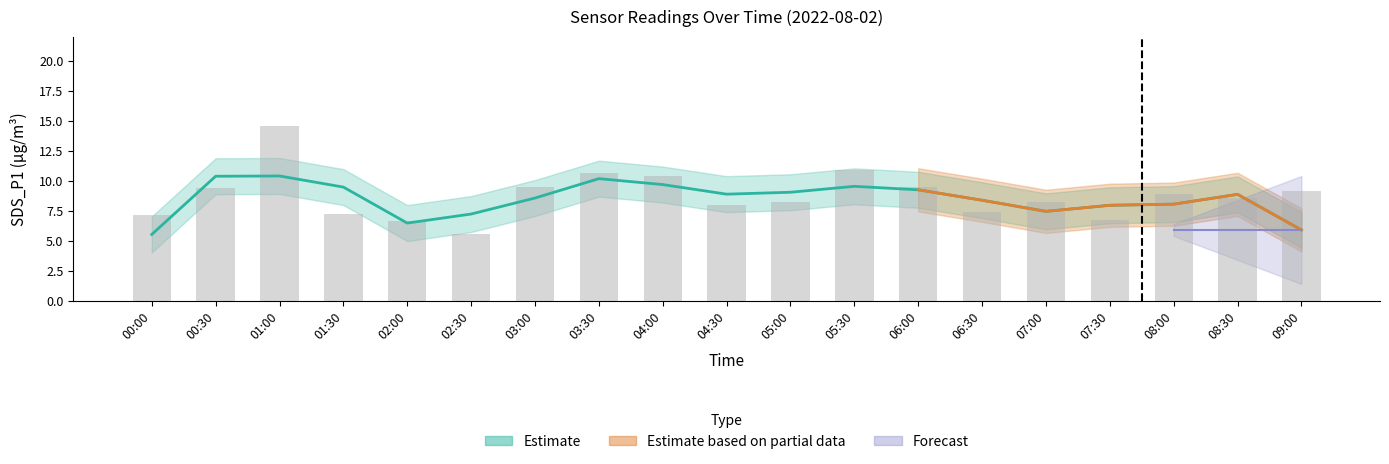

How many groups of bars are there?

19